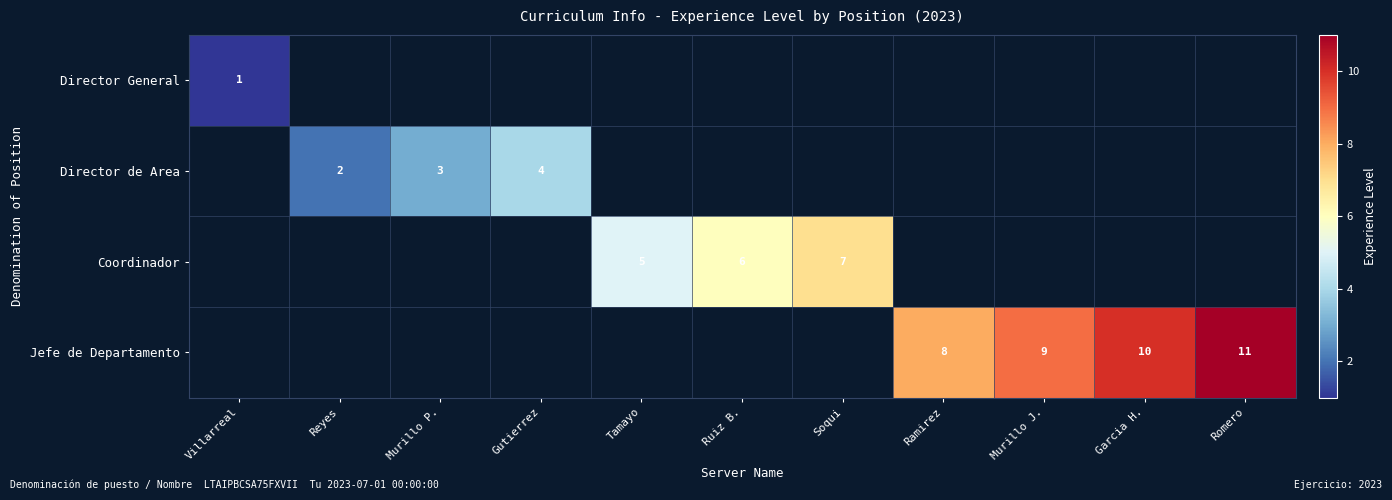

At which label is Director General closest to 1?

Villarreal